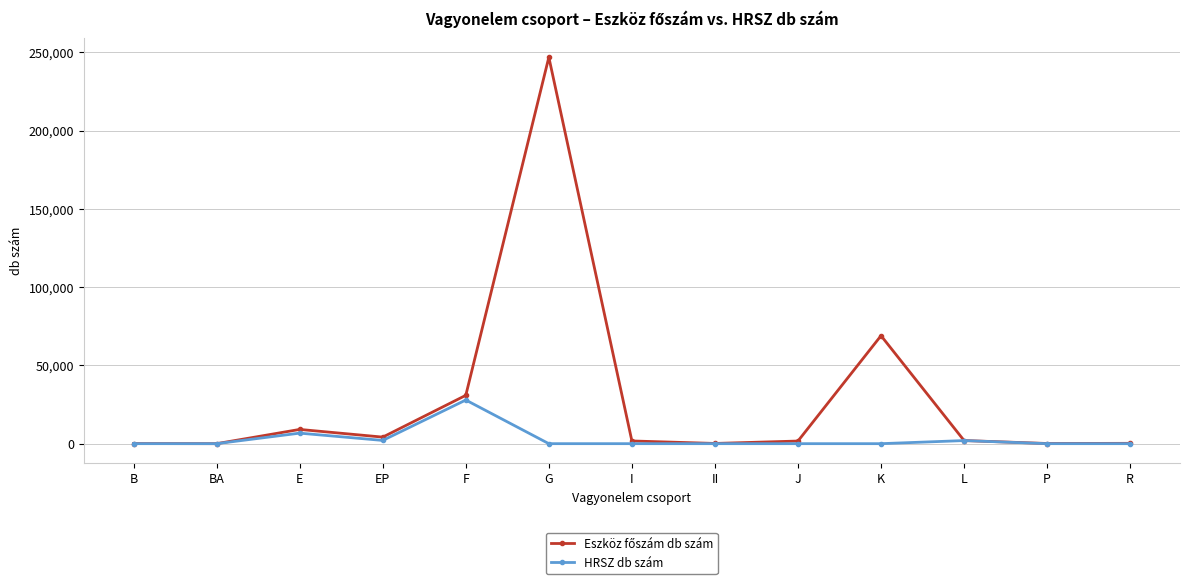

Which label corresponds to the largest value in the chart?

G